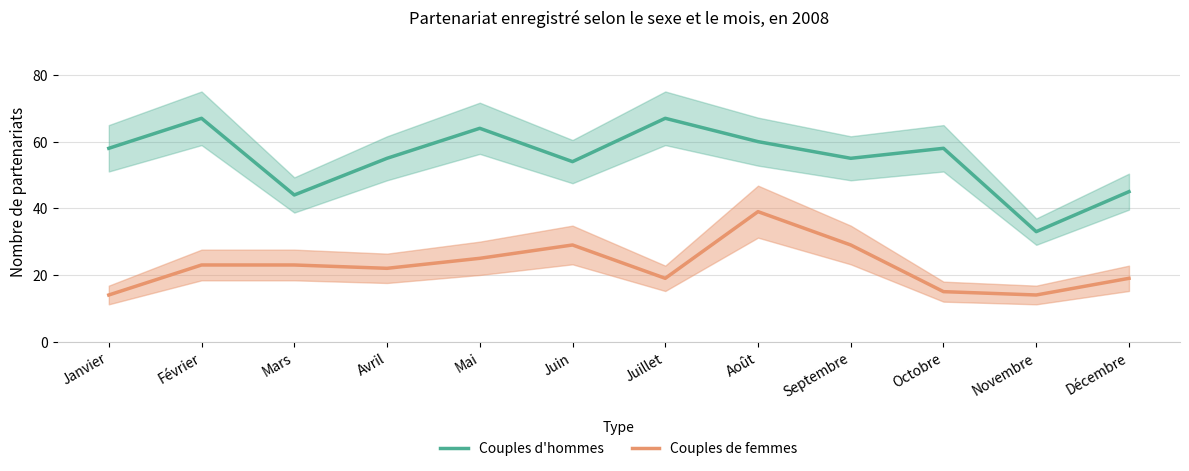

What position from the left is Juin?

6